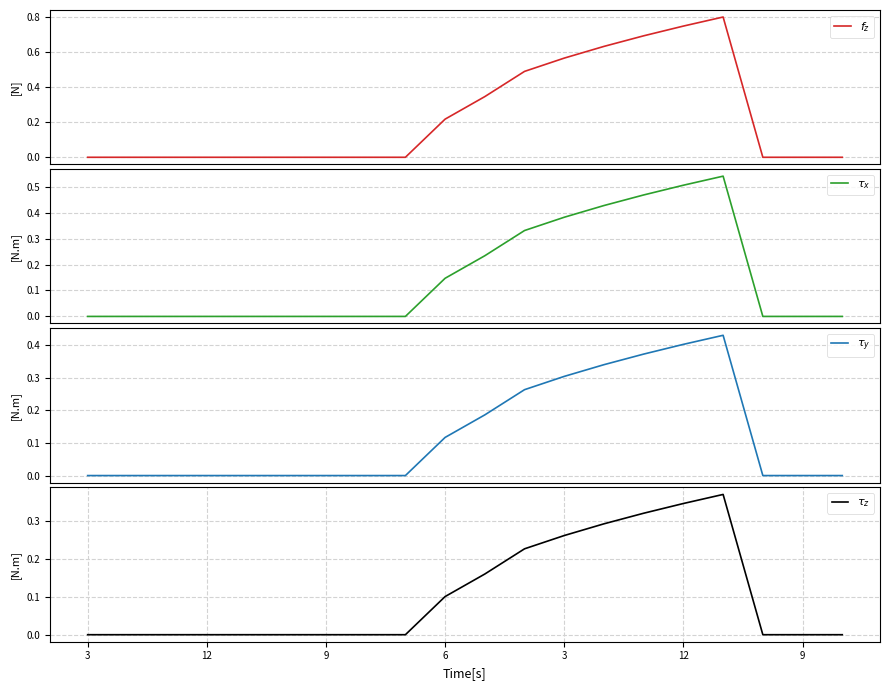

List the series in order of their peak value, lowest first.

$\tau_z$, $\tau_y$, $\tau_x$, $f_z$